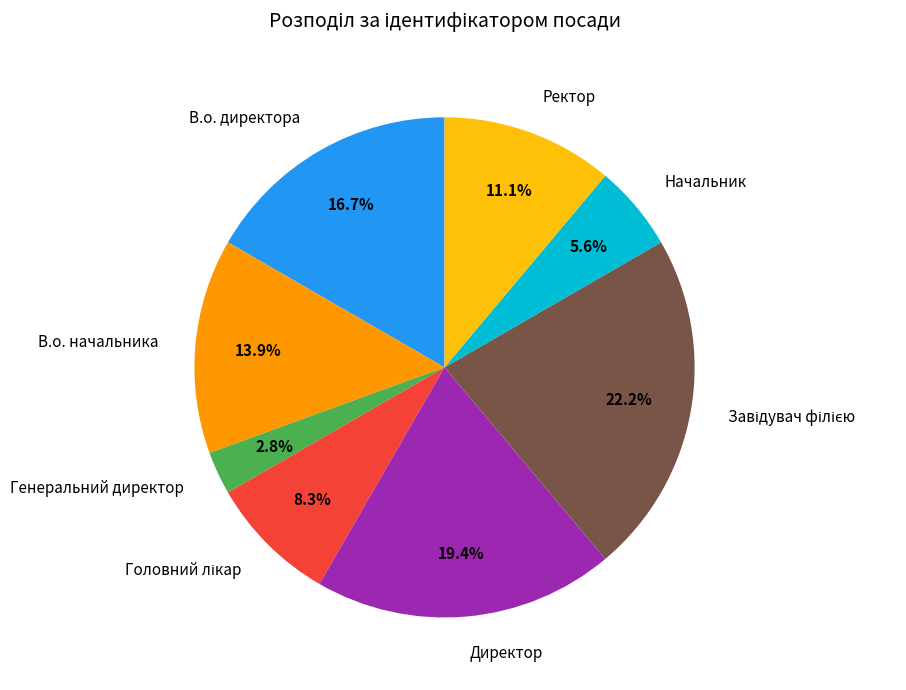

What percentage do В.о. начальника and Ректор together represent?

25.0%